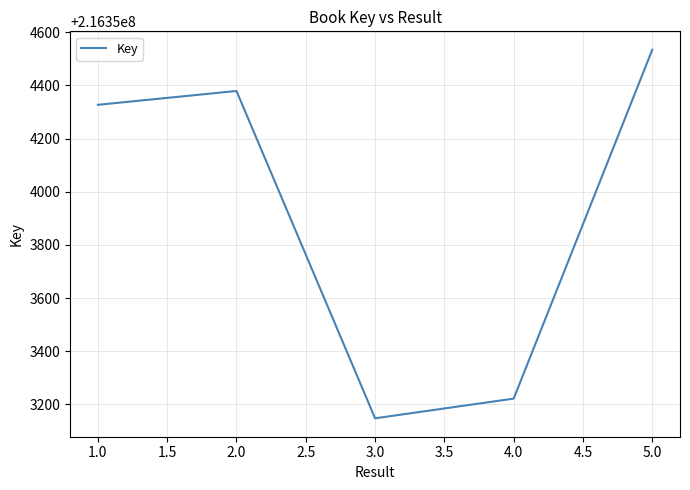

What position from the right is 2.0?

4